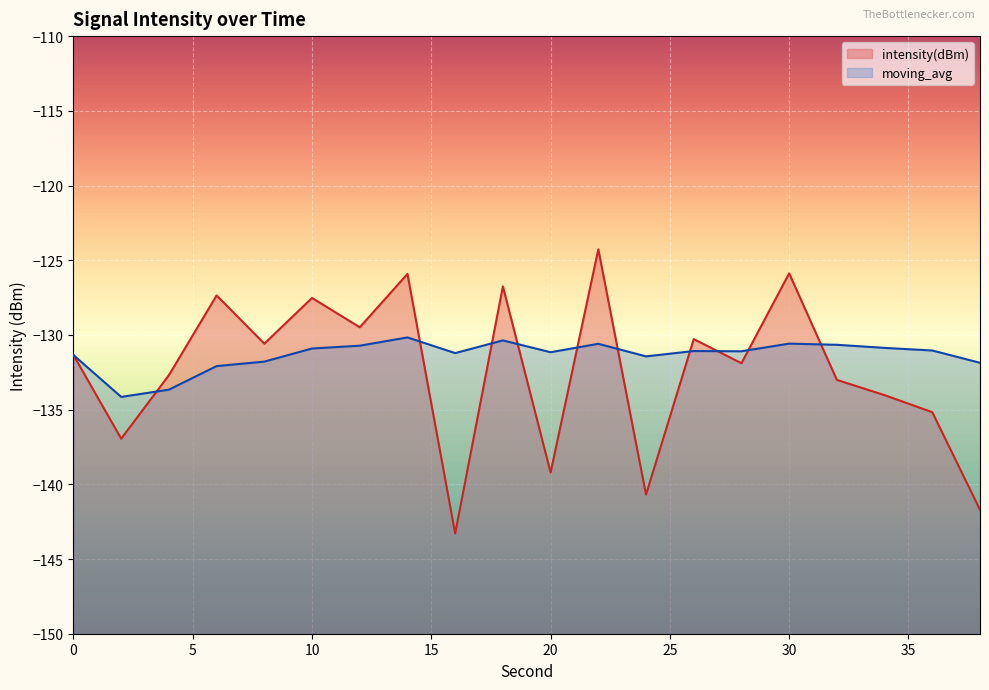

Between 32 and 2, which is larger?

32